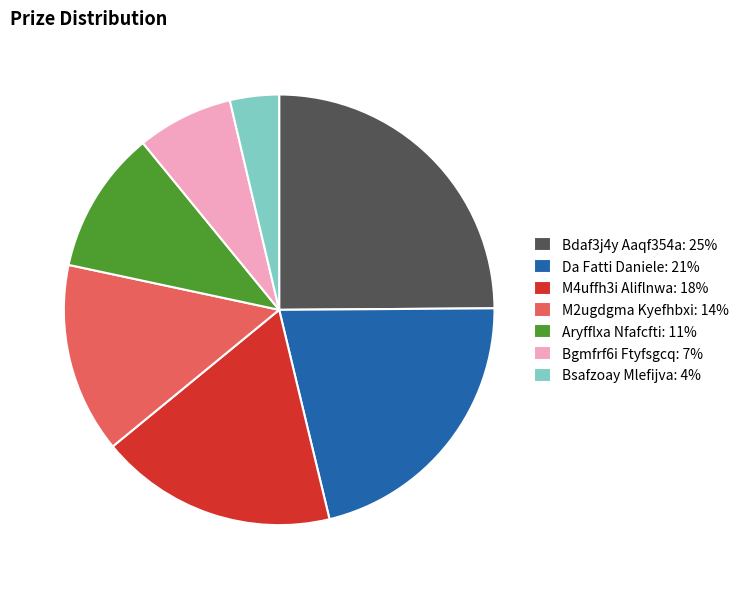

Does Bdaf3j4y Aaqf354a account for over 50% of the chart?

No